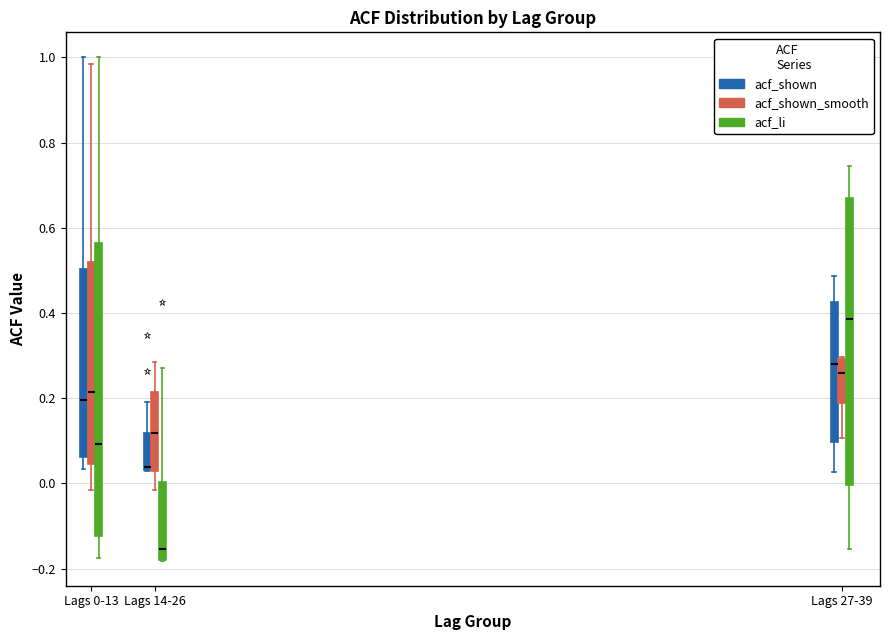

Reading left to right, transcribe this box plot: for each box, give where its median line is, the range the box spans, and where its two whiskers end, as read against the y-axis. The values are not printed on the chart, so give them approximately, as read against the axis.

Lags 0-13 (acf_shown): median 0.20, box 0.06 to 0.50, whiskers 0.04 to 1.00
Lags 0-13 (acf_shown_smooth): median 0.22, box 0.04 to 0.52, whiskers -0.02 to 0.98
Lags 0-13 (acf_li): median 0.10, box -0.12 to 0.56, whiskers -0.18 to 1.00
Lags 14-26 (acf_shown): median 0.04 (just above the box's lower edge), box 0.04 to 0.12, whiskers 0.04 to 0.20
Lags 14-26 (acf_shown_smooth): median 0.12, box 0.04 to 0.22, whiskers -0.02 to 0.28
Lags 14-26 (acf_li): median -0.16, box -0.18 to 0.00, whiskers -0.18 to 0.28
Lags 27-39 (acf_shown): median 0.28, box 0.10 to 0.42, whiskers 0.02 to 0.48
Lags 27-39 (acf_shown_smooth): median 0.26, box 0.18 to 0.30, whiskers 0.10 to 0.30
Lags 27-39 (acf_li): median 0.38, box 0.00 to 0.68, whiskers -0.16 to 0.74